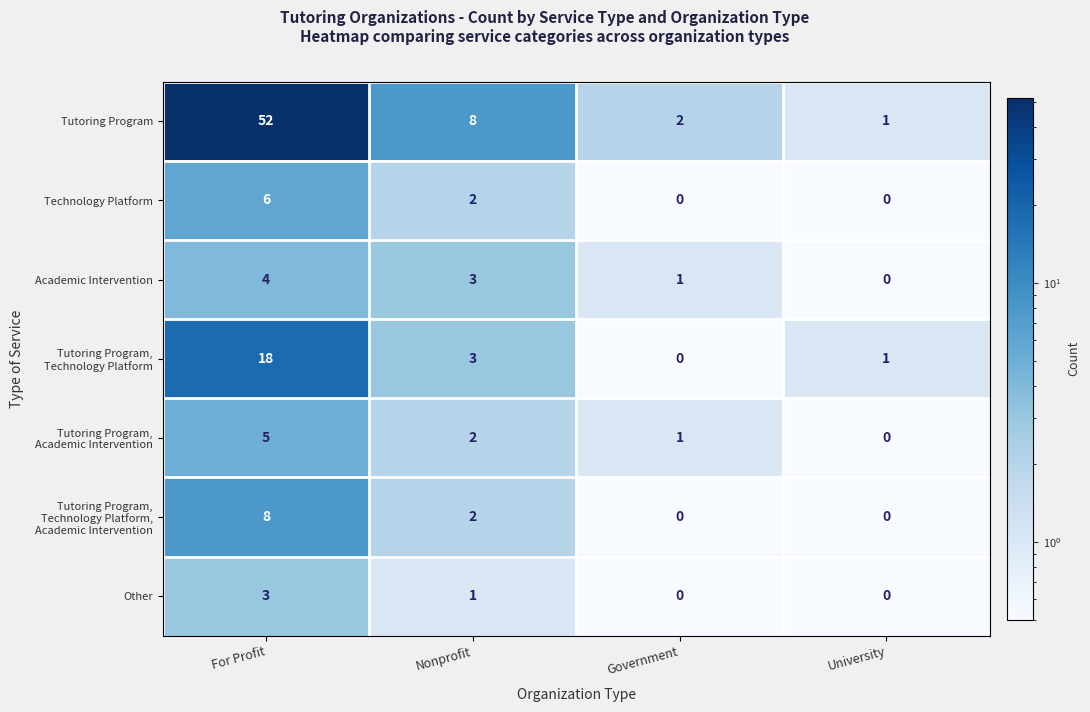

What is the difference between the highest and lowest values at Government?

2